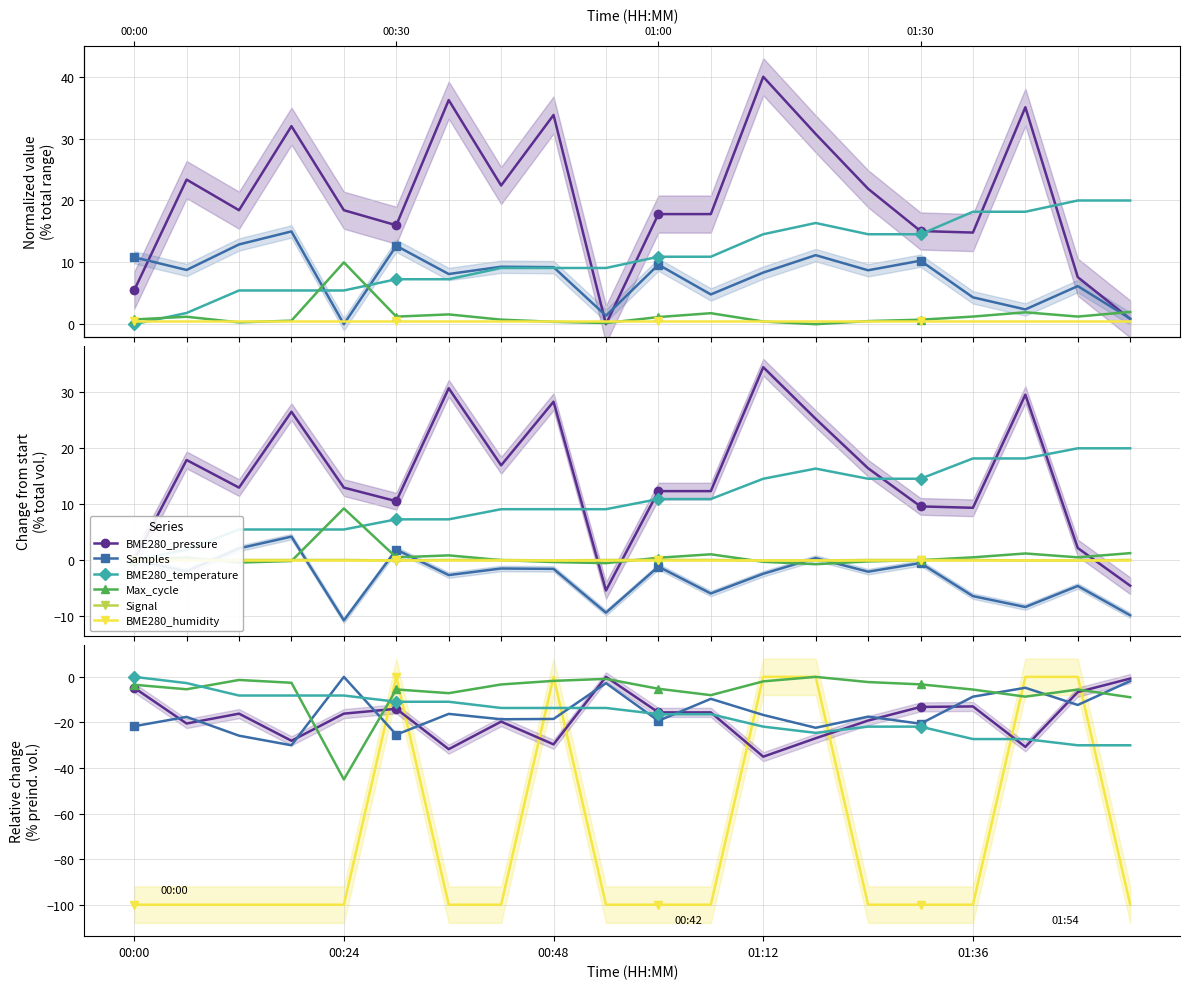

What is the minimum value for Signal?

-99.9